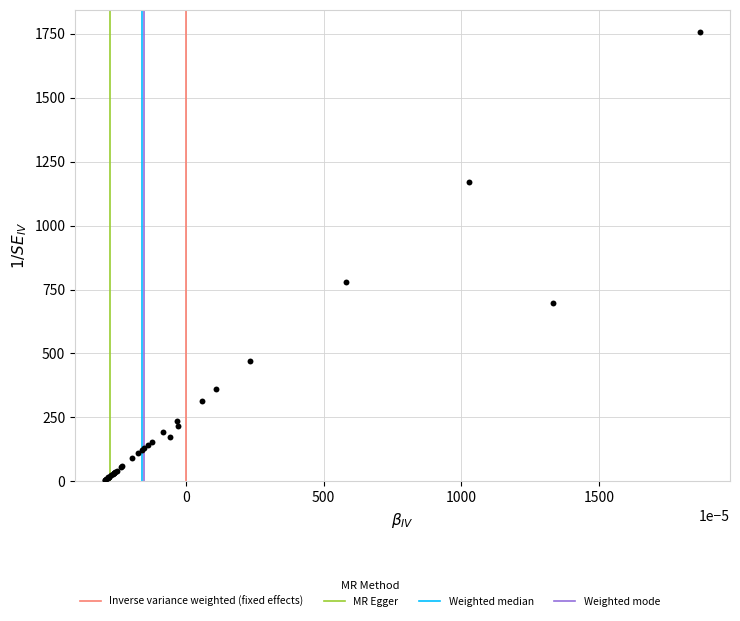

What Y value in the scatter plot is closest to 880?

778